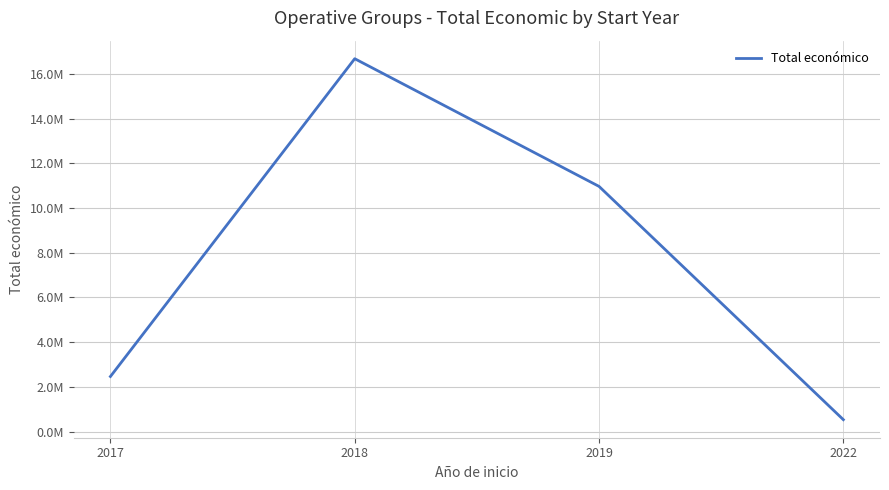

What is the minimum value shown in the chart?

533449